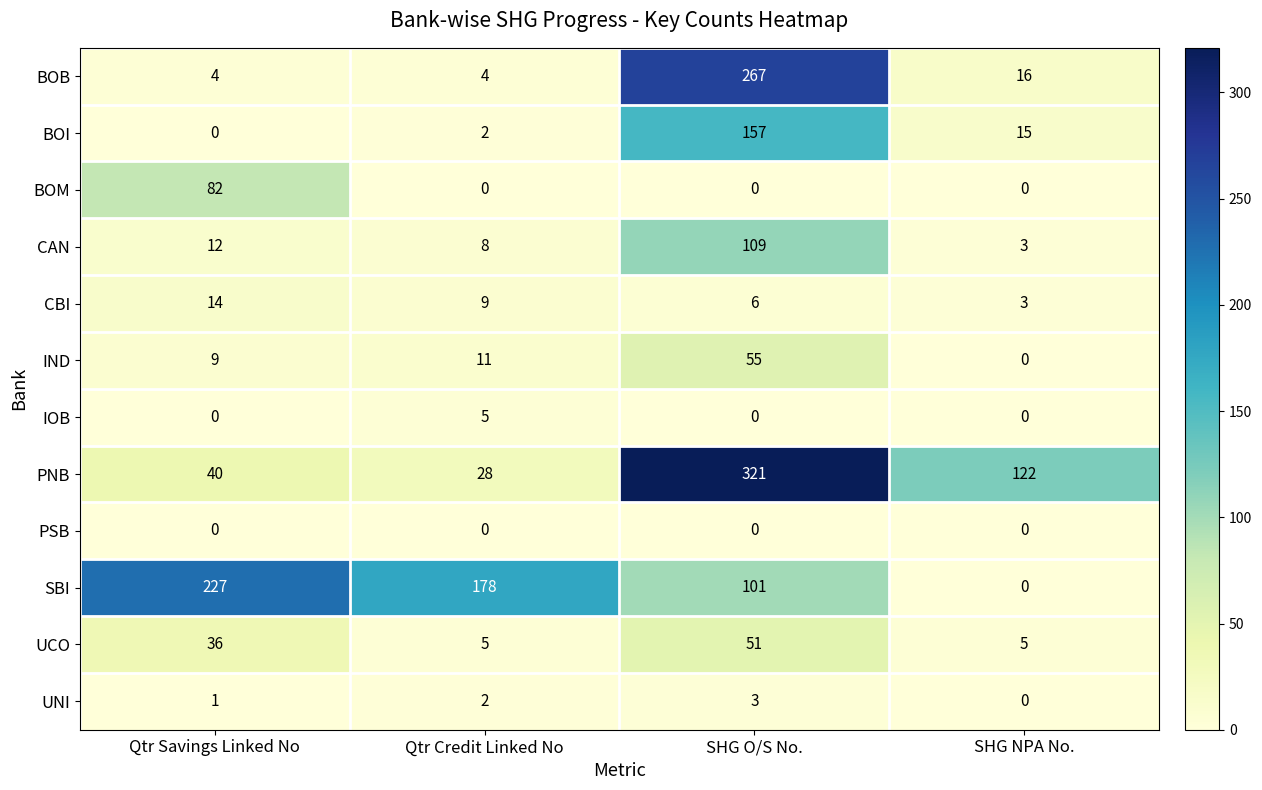

Count the number of categories in the chart.

4